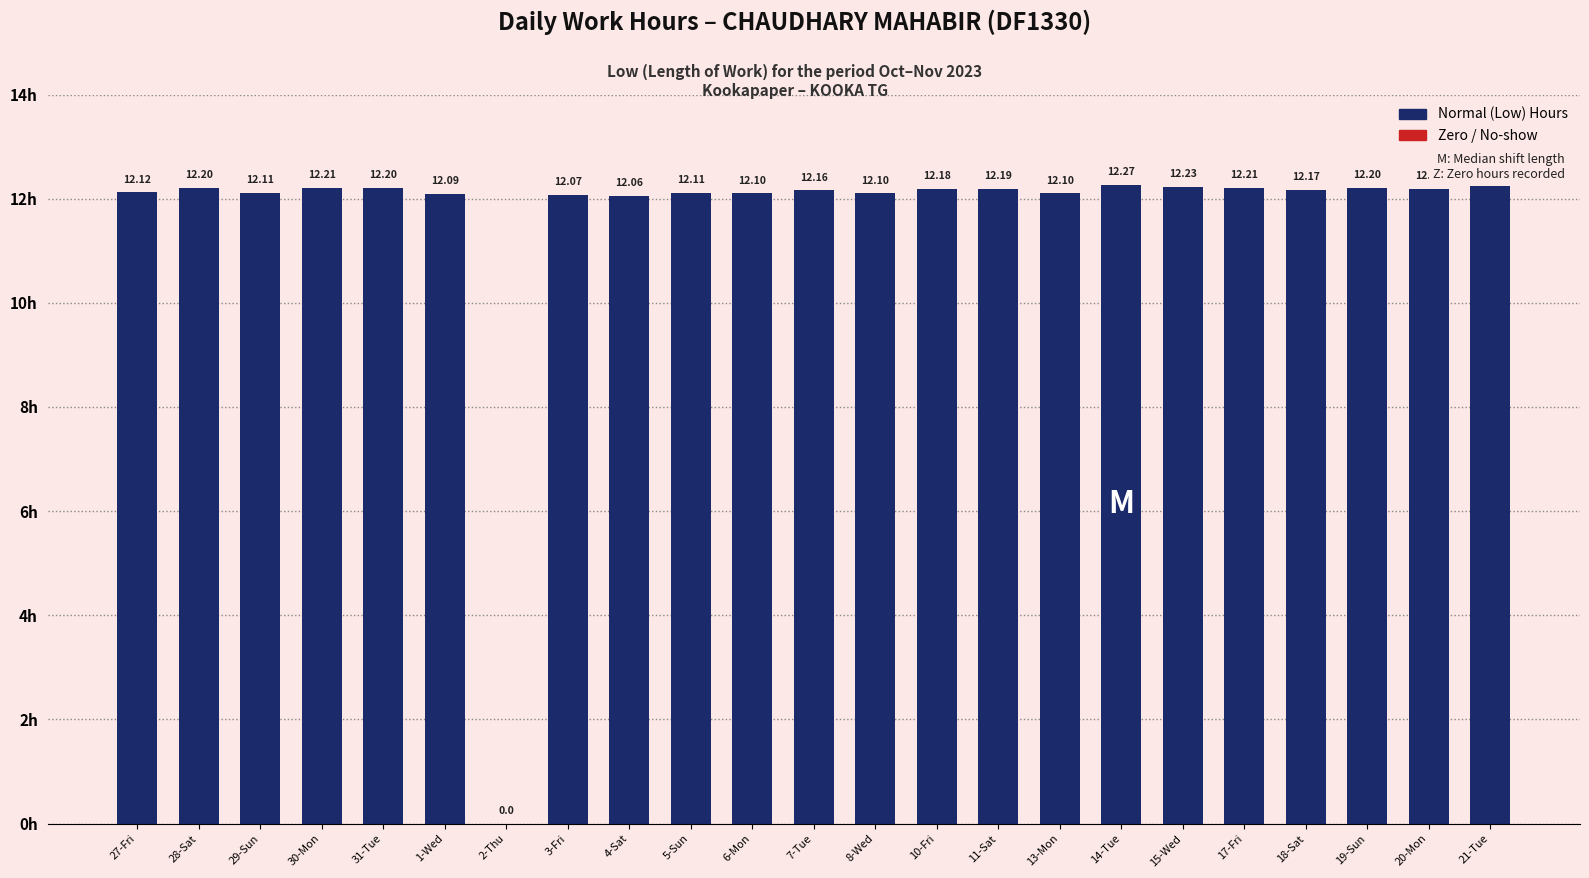

Are the bars horizontal?

No